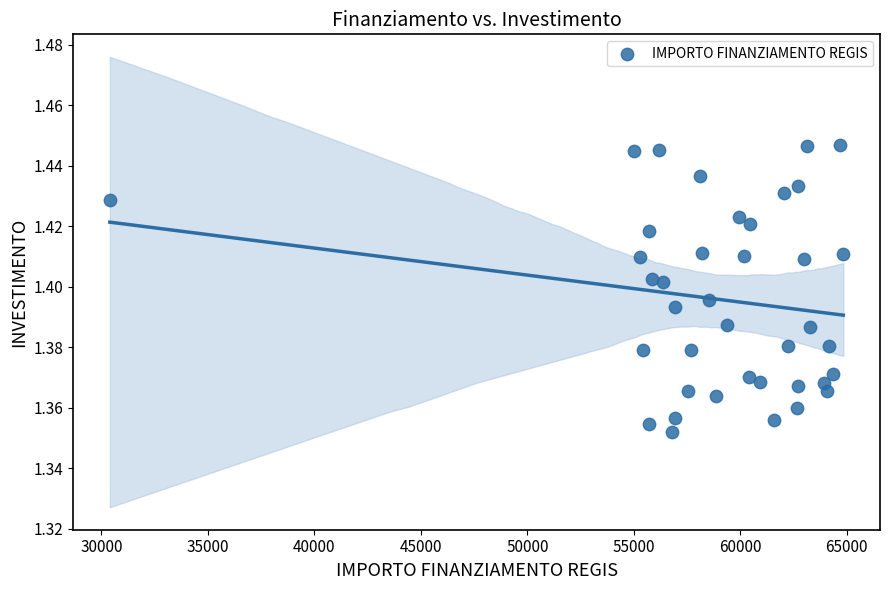

What is the range of X values (max minus min)?

34436.5